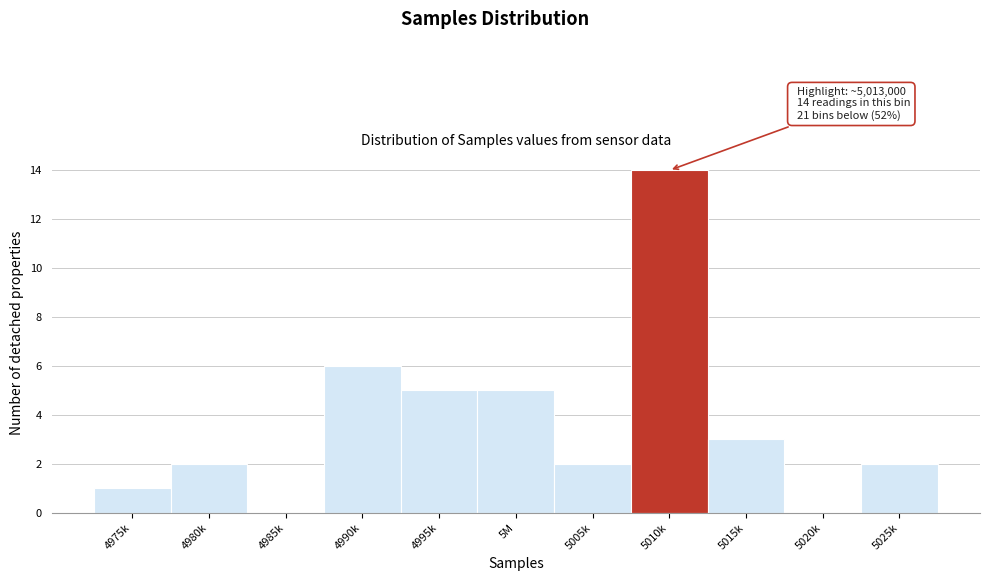

Reading right to left, list all the values displayed in this chart.

5025k=2	5020k=0	5015k=3	5010k=14	5005k=2	5M=5	4995k=5	4990k=6	4985k=0	4980k=2	4975k=1